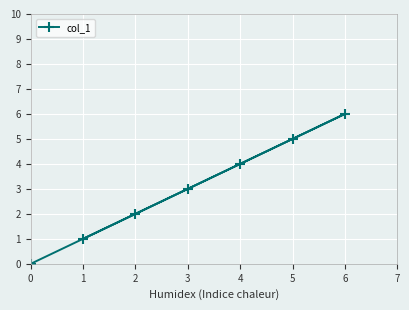

The value at 0 is 0. True or false?

True